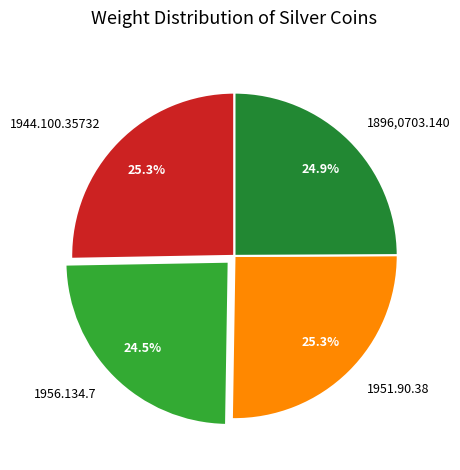

Is it true that 1896,0703.140 is 38% of the pie?

False